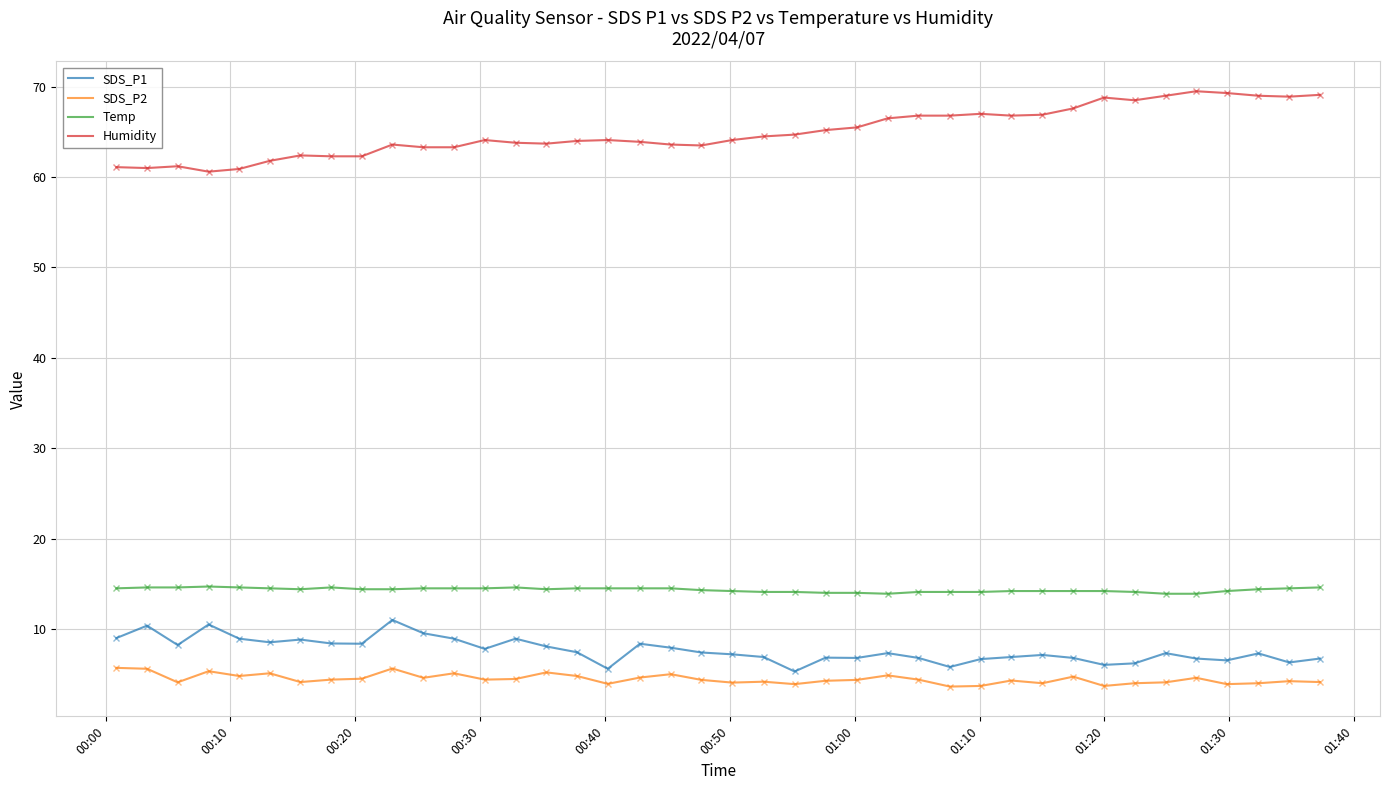

What is the sum of all Temp values?

573.1